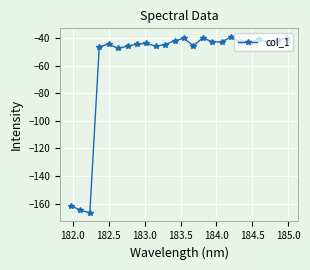

True or false: the data has more than 1 interior local peaks.

True